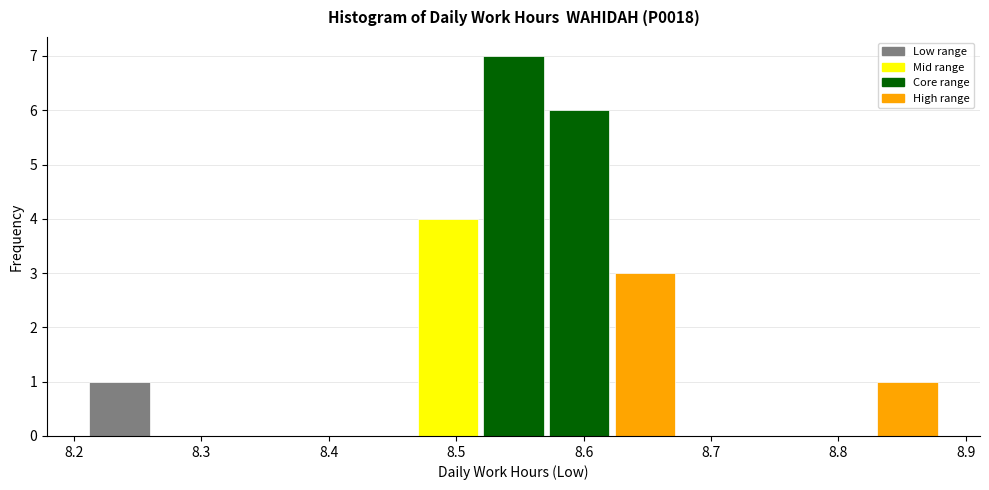

Reading left to right, list every bar in this chart as the range it spans on the x-axis followed by its height. Neither the bar edges nor the heights are printed on the chart, so give them approximately, as read against the axes.

8.21 to 8.26: 1
8.26 to 8.31: 0
8.31 to 8.36: 0
8.36 to 8.42: 0
8.42 to 8.47: 0
8.47 to 8.52: 4
8.52 to 8.57: 7
8.57 to 8.62: 6
8.62 to 8.67: 3
8.67 to 8.73: 0
8.73 to 8.78: 0
8.78 to 8.83: 0
8.83 to 8.88: 1